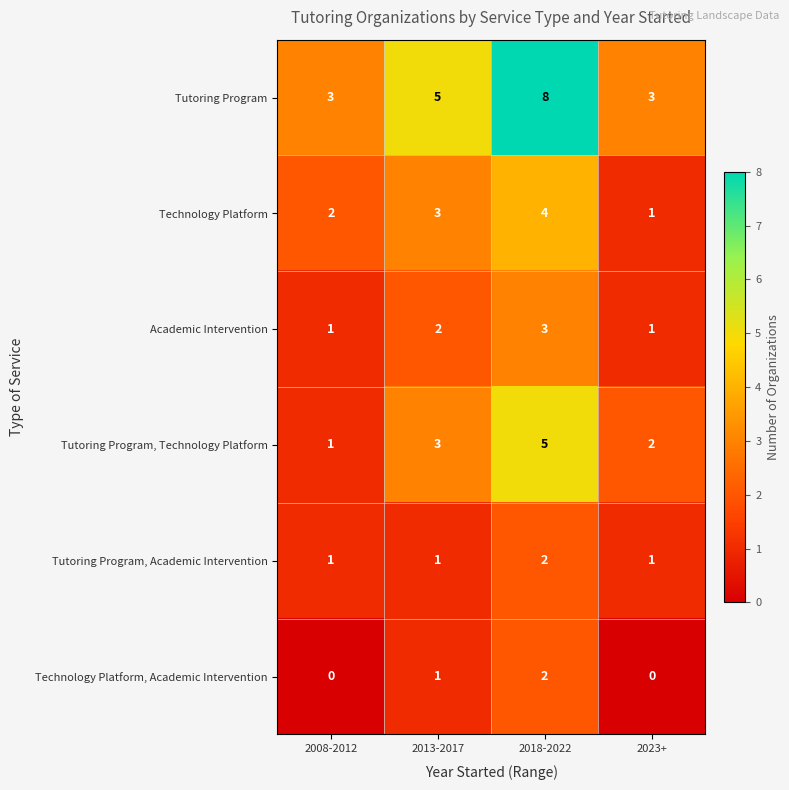

The Academic Intervention series shows 1 at 2018-2022. True or false?

False